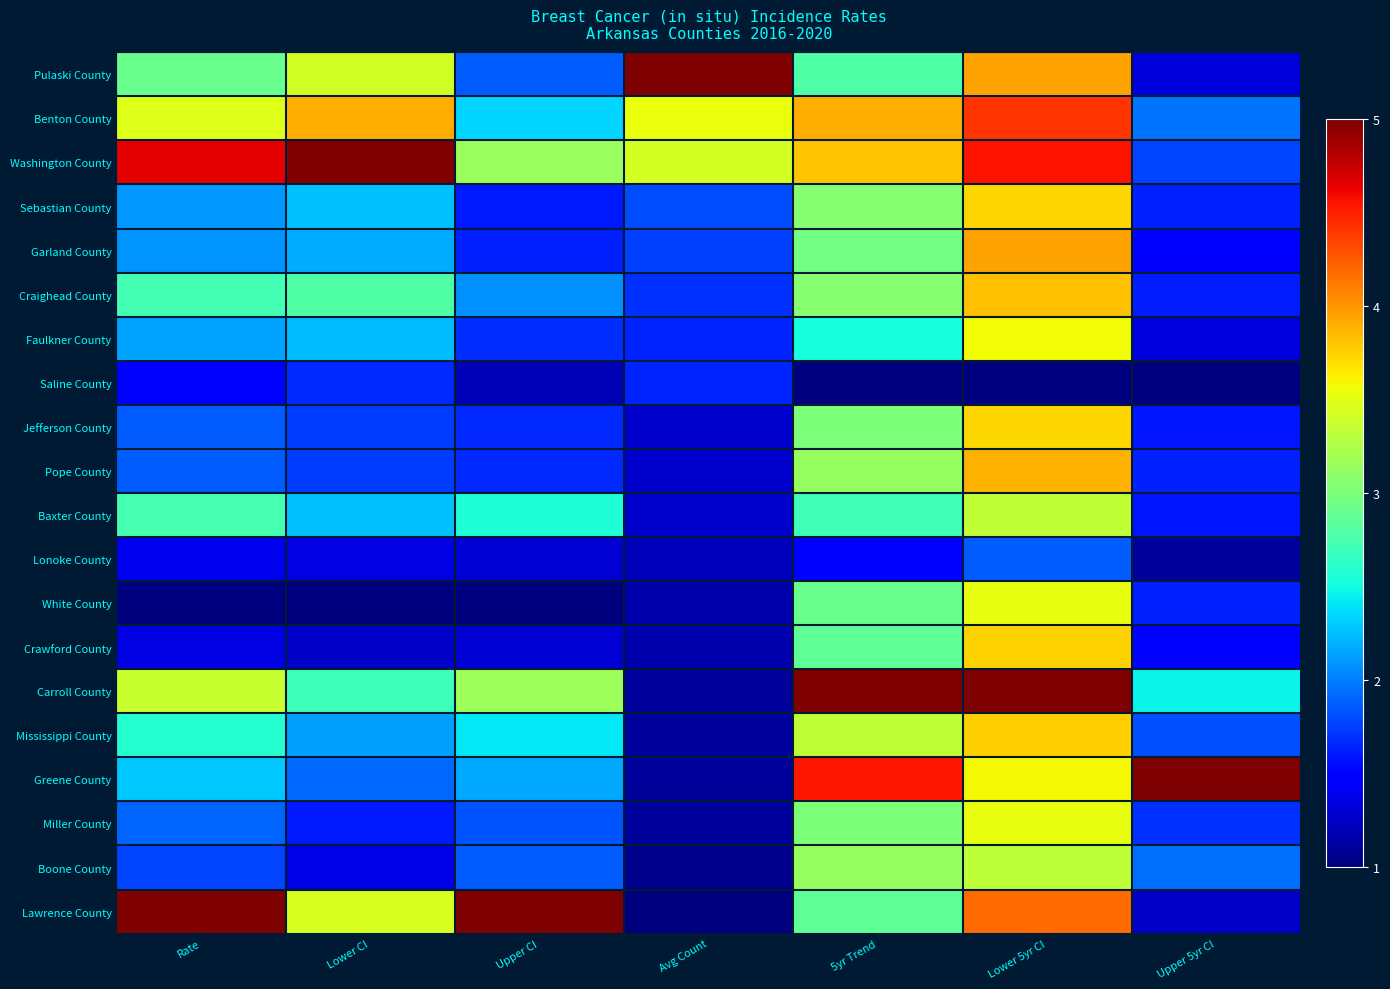

Reading right to left, list all the values displayed in this chart.

Pulaski County: Upper 5yr CI=1.3	Lower 5yr CI=3.9	5yr Trend=2.8	Avg Count=5.0	Upper CI=1.9	Lower CI=3.4	Rate=2.9
Benton County: Upper 5yr CI=2.0	Lower 5yr CI=4.4	5yr Trend=3.9	Avg Count=3.5	Upper CI=2.3	Lower CI=3.9	Rate=3.5
Washington County: Upper 5yr CI=1.8	Lower 5yr CI=4.6	5yr Trend=3.8	Avg Count=3.4	Upper CI=3.1	Lower CI=5.0	Rate=4.7
Sebastian County: Upper 5yr CI=1.6	Lower 5yr CI=3.7	5yr Trend=3.1	Avg Count=1.8	Upper CI=1.6	Lower CI=2.3	Rate=2.1
Garland County: Upper 5yr CI=1.4	Lower 5yr CI=3.9	5yr Trend=3.0	Avg Count=1.8	Upper CI=1.6	Lower CI=2.2	Rate=2.1
Craighead County: Upper 5yr CI=1.6	Lower 5yr CI=3.8	5yr Trend=3.1	Avg Count=1.7	Upper CI=2.1	Lower CI=2.8	Rate=2.7
Faulkner County: Upper 5yr CI=1.3	Lower 5yr CI=3.6	5yr Trend=2.5	Avg Count=1.6	Upper CI=1.7	Lower CI=2.2	Rate=2.1
Saline County: Upper 5yr CI=1.0	Lower 5yr CI=1.0	5yr Trend=1.0	Avg Count=1.6	Upper CI=1.2	Lower CI=1.7	Rate=1.5
Jefferson County: Upper 5yr CI=1.6	Lower 5yr CI=3.7	5yr Trend=3.0	Avg Count=1.3	Upper CI=1.7	Lower CI=1.7	Rate=1.9
Pope County: Upper 5yr CI=1.6	Lower 5yr CI=3.9	5yr Trend=3.1	Avg Count=1.3	Upper CI=1.7	Lower CI=1.7	Rate=1.9
Baxter County: Upper 5yr CI=1.6	Lower 5yr CI=3.3	5yr Trend=2.7	Avg Count=1.3	Upper CI=2.6	Lower CI=2.3	Rate=2.7
Lonoke County: Upper 5yr CI=1.1	Lower 5yr CI=1.9	5yr Trend=1.5	Avg Count=1.2	Upper CI=1.3	Lower CI=1.3	Rate=1.4
White County: Upper 5yr CI=1.6	Lower 5yr CI=3.5	5yr Trend=2.9	Avg Count=1.2	Upper CI=1.0	Lower CI=1.0	Rate=1.0
Crawford County: Upper 5yr CI=1.5	Lower 5yr CI=3.7	5yr Trend=2.9	Avg Count=1.2	Upper CI=1.3	Lower CI=1.3	Rate=1.3
Carroll County: Upper 5yr CI=2.5	Lower 5yr CI=5.0	5yr Trend=5.0	Avg Count=1.1	Upper CI=3.2	Lower CI=2.7	Rate=3.4
Mississippi County: Upper 5yr CI=1.8	Lower 5yr CI=3.8	5yr Trend=3.3	Avg Count=1.1	Upper CI=2.4	Lower CI=2.1	Rate=2.6
Greene County: Upper 5yr CI=5.0	Lower 5yr CI=3.6	5yr Trend=4.5	Avg Count=1.1	Upper CI=2.2	Lower CI=1.9	Rate=2.3
Miller County: Upper 5yr CI=1.7	Lower 5yr CI=3.5	5yr Trend=3.0	Avg Count=1.1	Upper CI=1.8	Lower CI=1.6	Rate=1.9
Boone County: Upper 5yr CI=1.9	Lower 5yr CI=3.3	5yr Trend=3.1	Avg Count=1.1	Upper CI=1.9	Lower CI=1.4	Rate=1.8
Lawrence County: Upper 5yr CI=1.3	Lower 5yr CI=4.2	5yr Trend=2.9	Avg Count=1.0	Upper CI=5.0	Lower CI=3.5	Rate=5.0